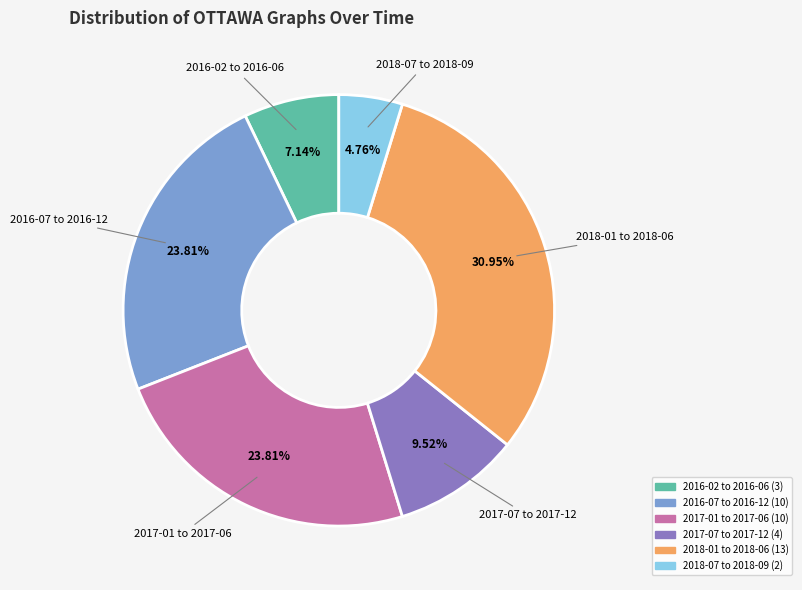

Does any single category account for the majority?

No